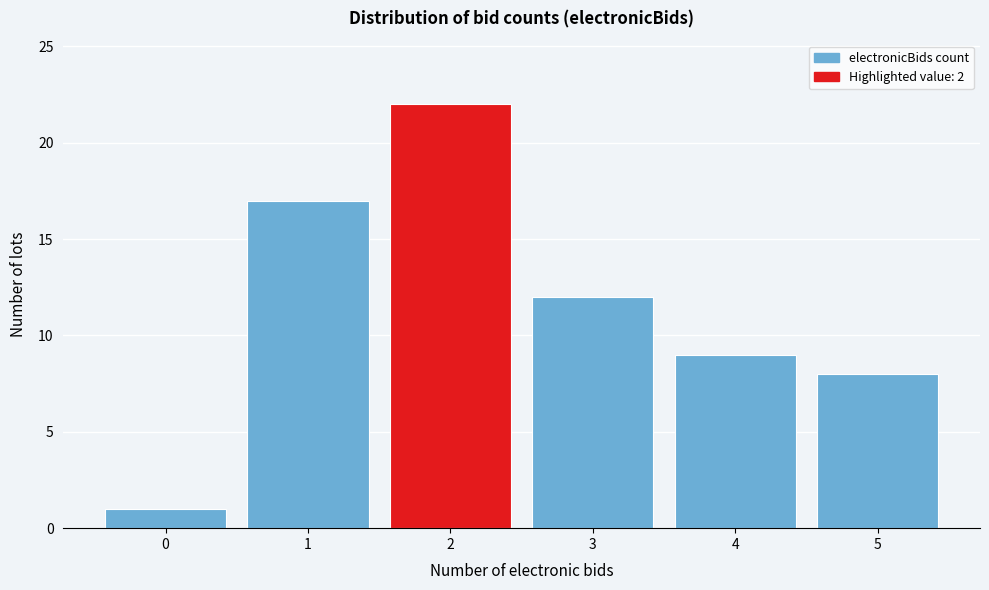

Reading left to right, what are all the values shown in this chart?

0=1	1=17	2=22	3=12	4=9	5=8